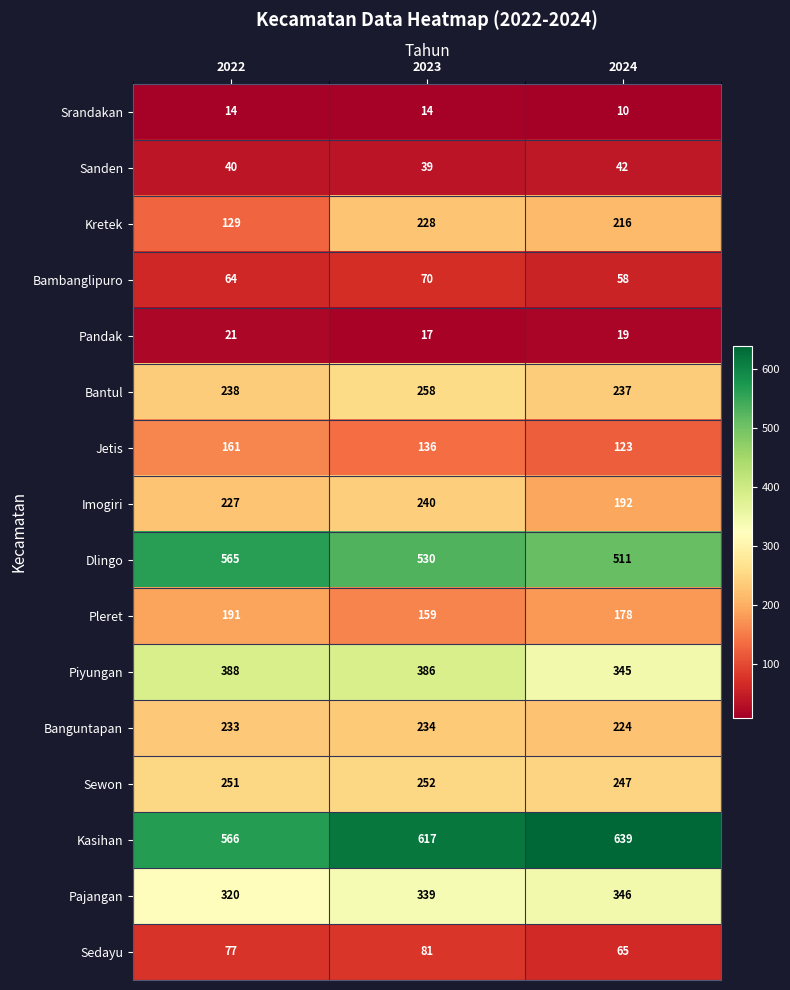

Where is Piyungan nearest to the value 366?

2023